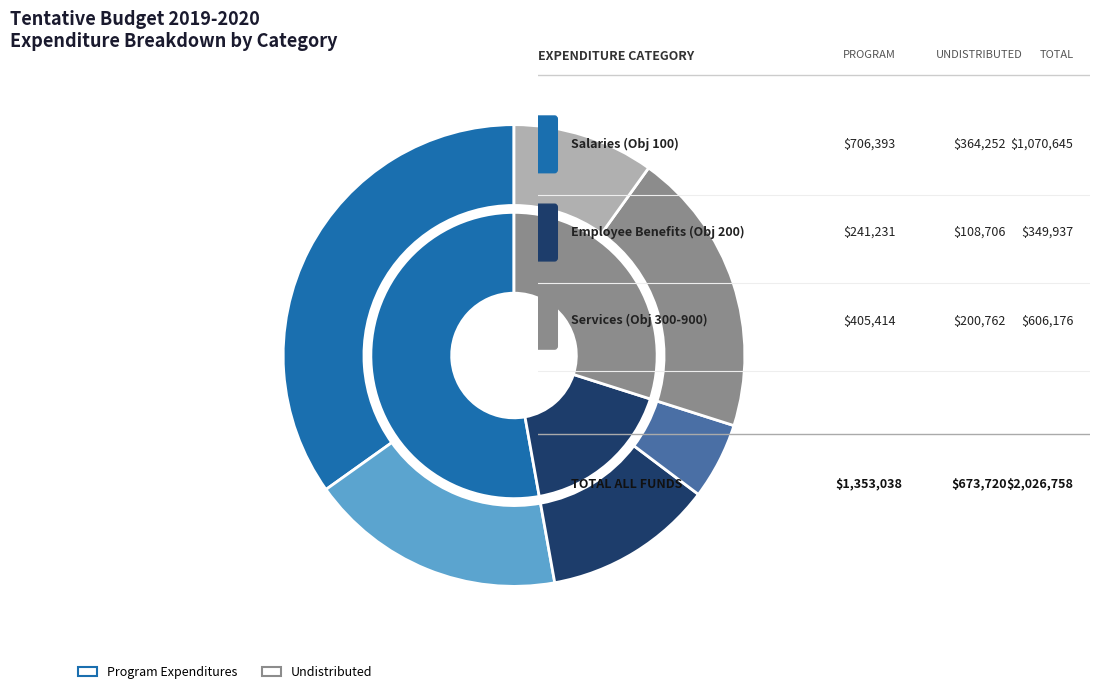

What is the majority slice?

Program Expenditures